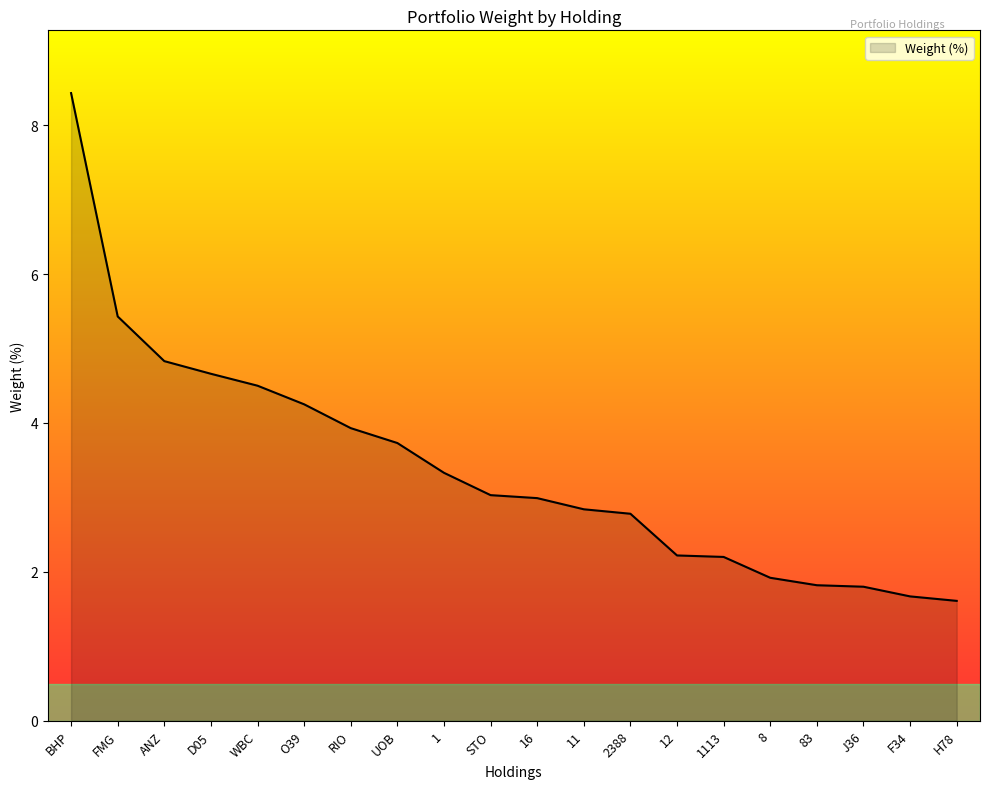

The value at RIO is 3.9. True or false?

True